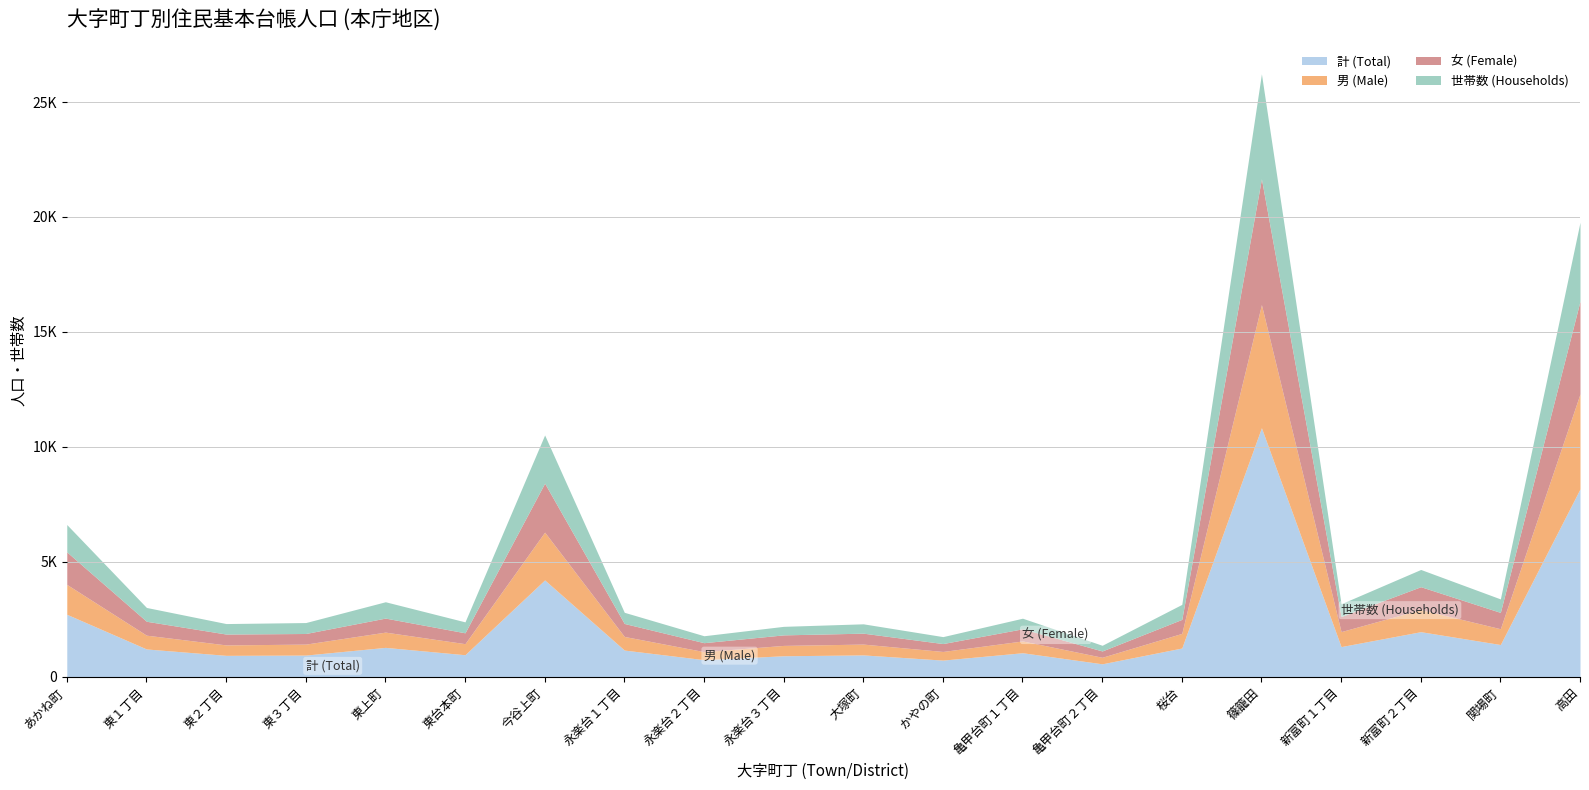

Is it true that 女 (Female) equals 2130 at 今谷上町?

True